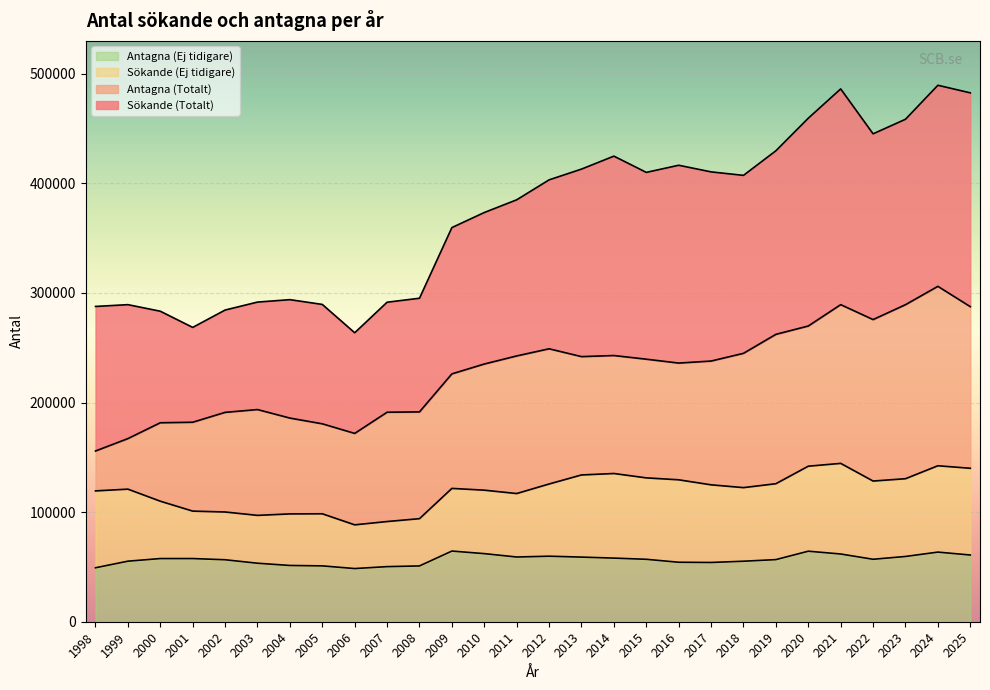

Rank the series at 2019 from highest to lowest value.

Sökande (Totalt), Antagna (Totalt), Sökande (Ej tidigare), Antagna (Ej tidigare)